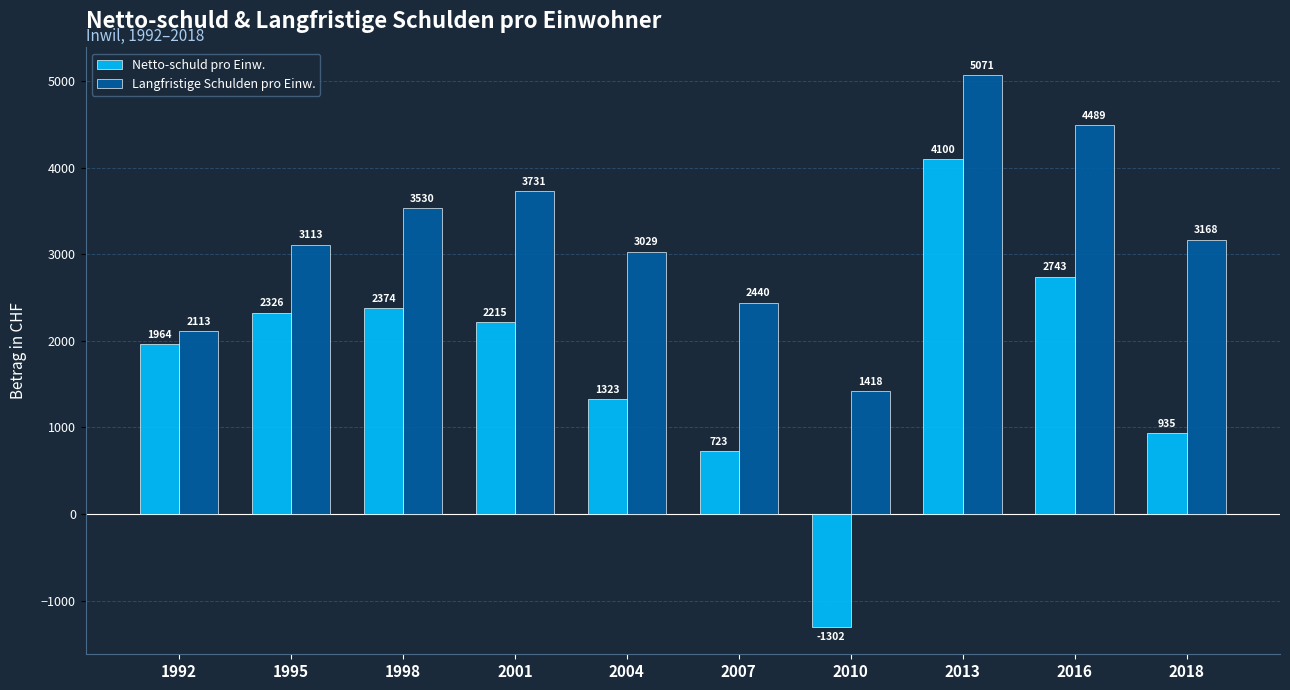

Between 1992 and 2010, which series saw the biggest shift?

Netto-schuld pro Einw.